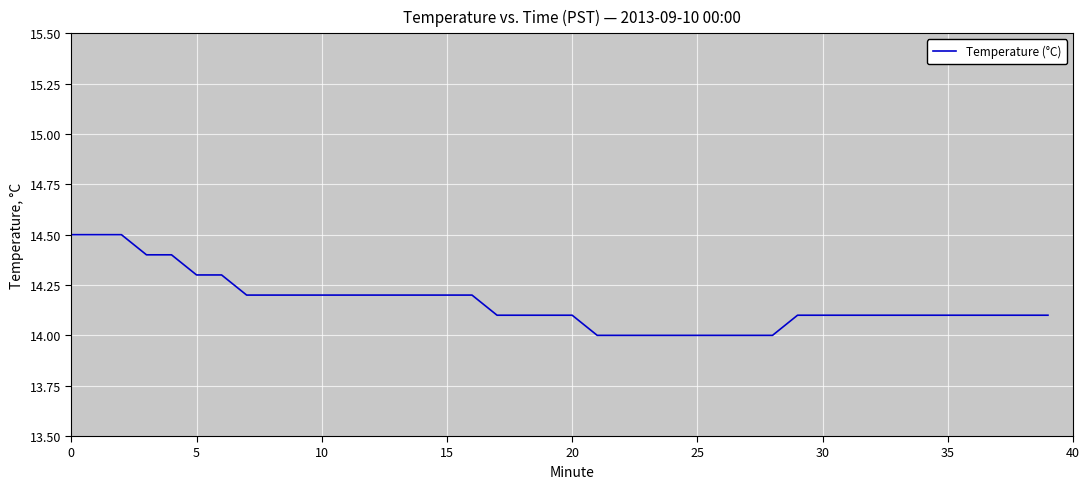

What is the maximum value shown in the chart?

14.5